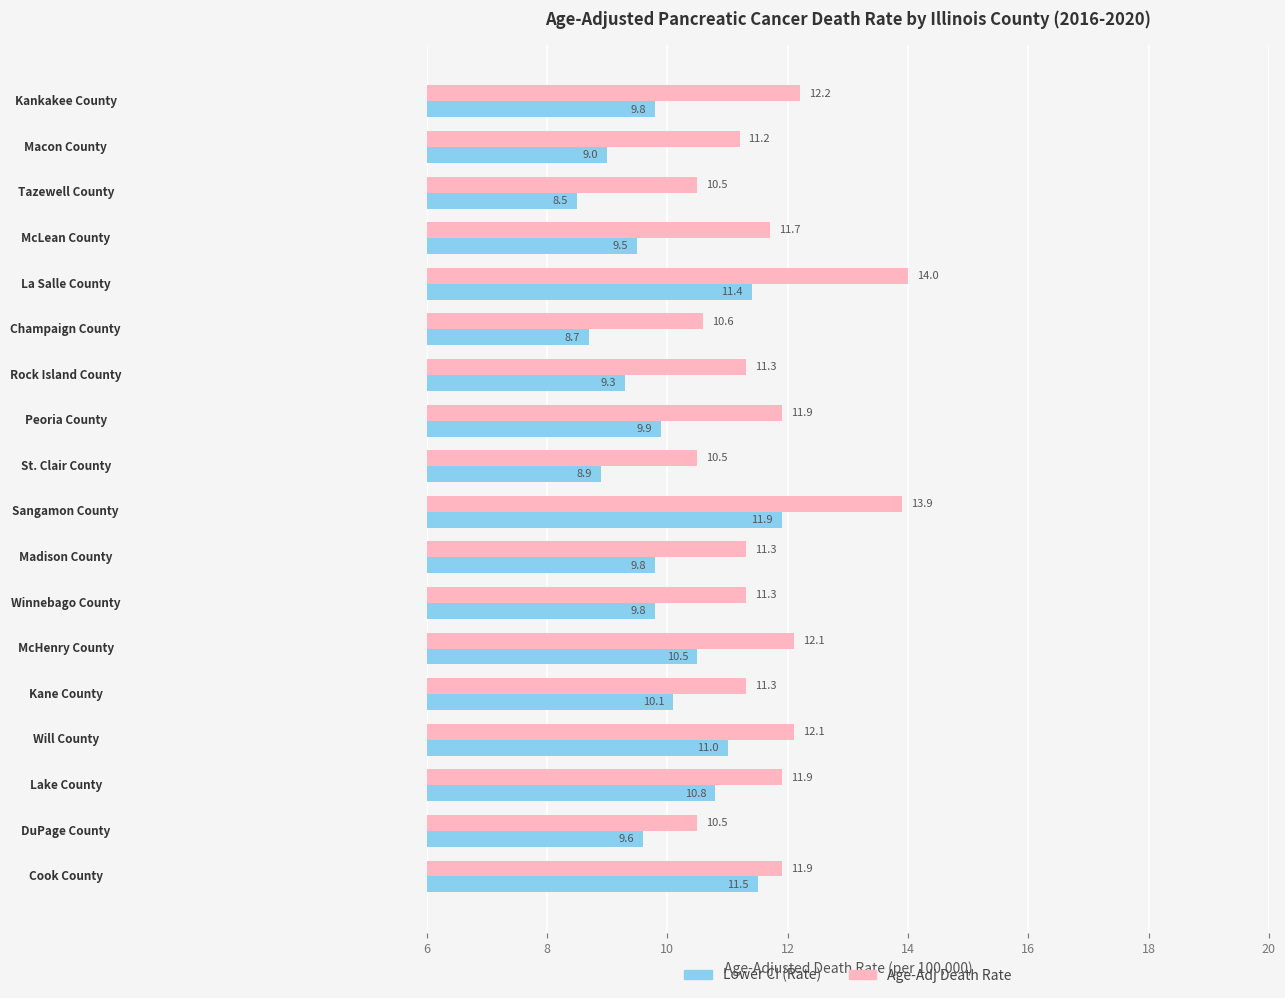

What is the smallest value displayed?

8.5